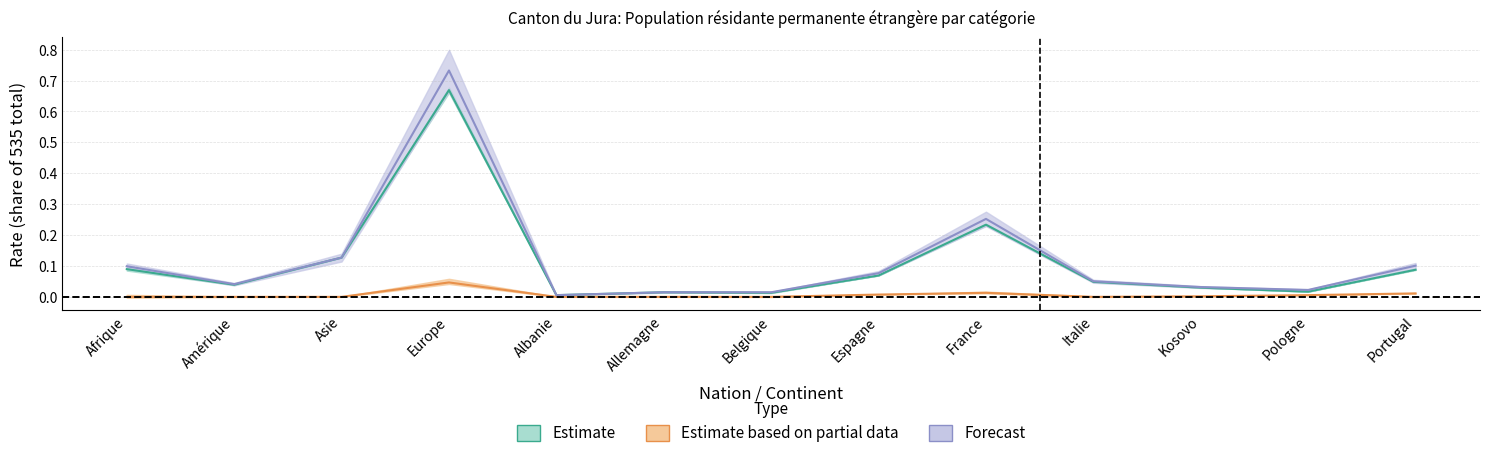

Is the value of Permis de courte durée (L) Total at Afrique greater than the value of Total pop. résidante permanente at Italie?

No